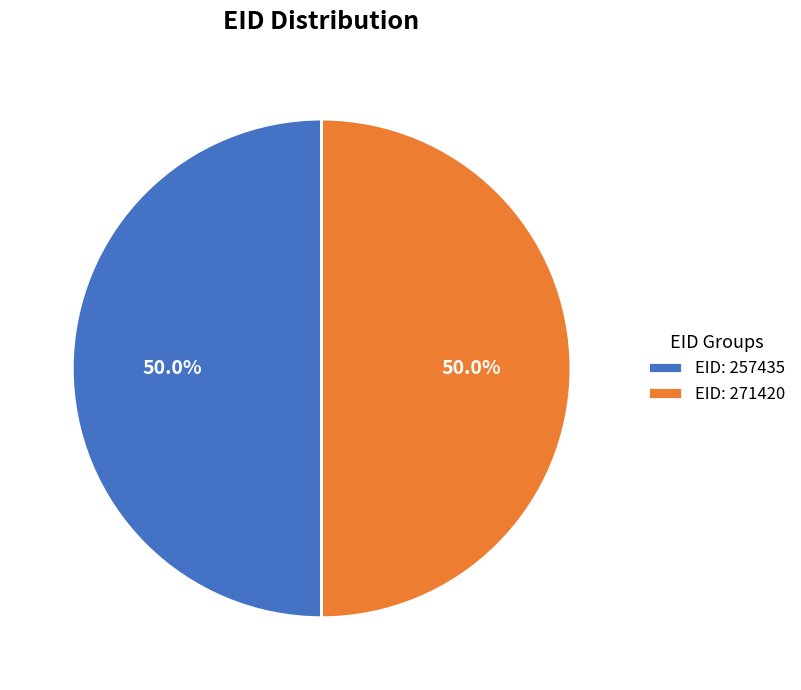

What is the ratio of the value at EID: 257435 to the value at EID: 271420?

1.0